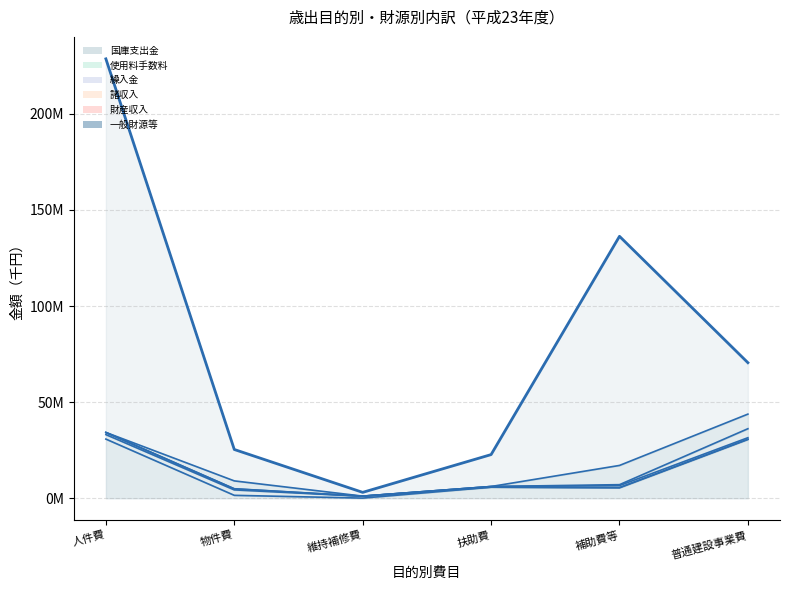

True or false: 財産収入 has a value of 3441 at 扶助費.

False